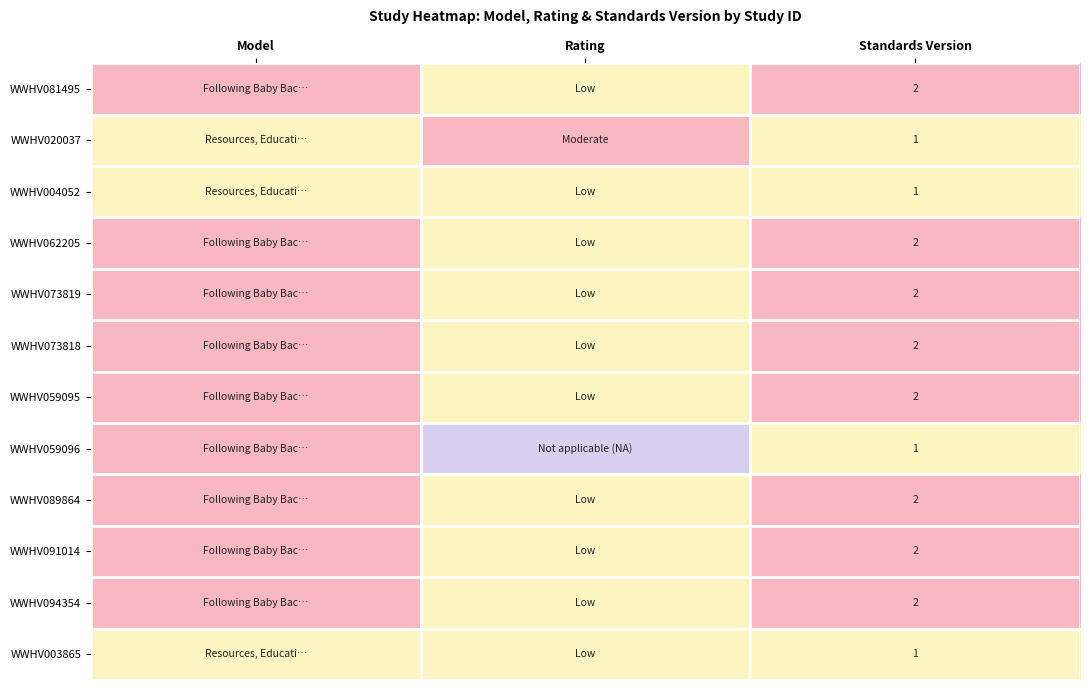

True or false: WWHV059096 has a value of 1 at Standards Version.

True